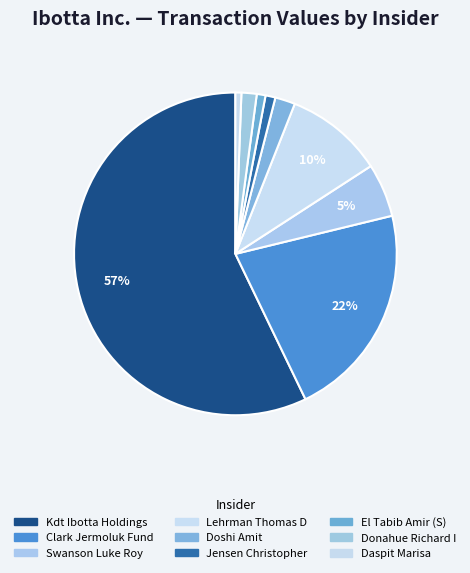

Which category has the biggest portion of the pie?

Kdt Ibotta Holdings